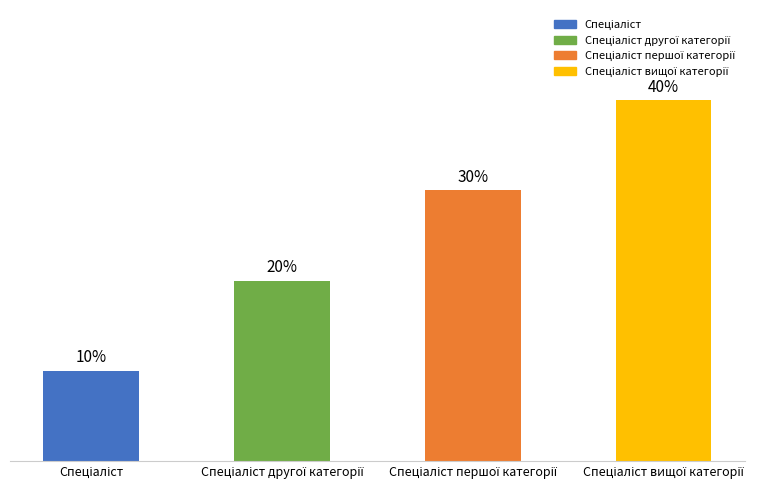

Which category has the highest value across all series?

Спеціаліст вищої категорії